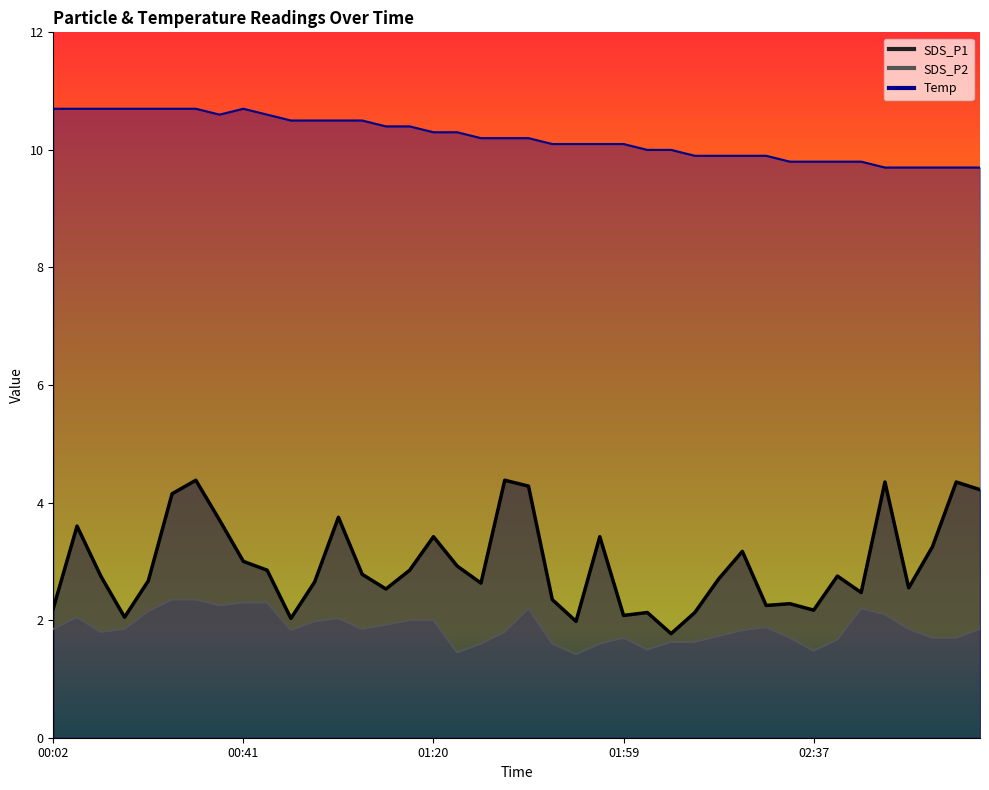

What is the sum of all SDS_P1 values?

117.9